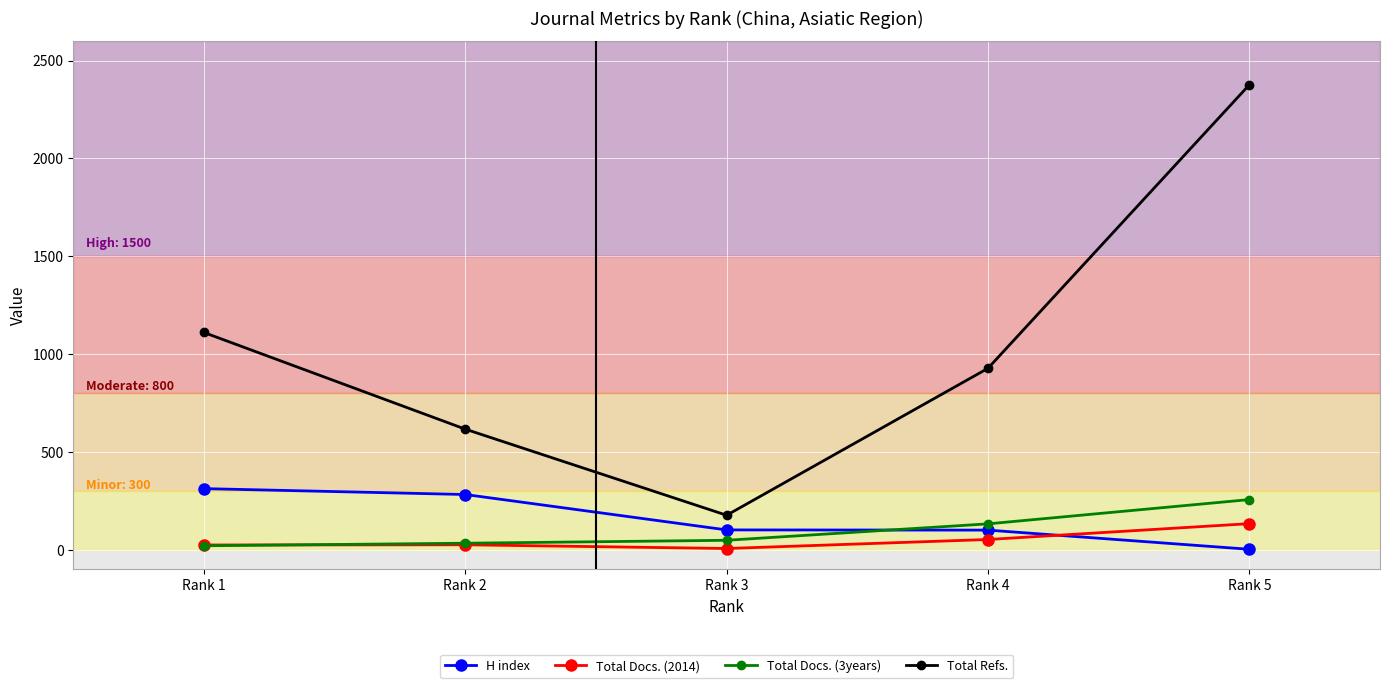

True or false: Total Refs. and Total Docs. (3years) cross at least once.

False